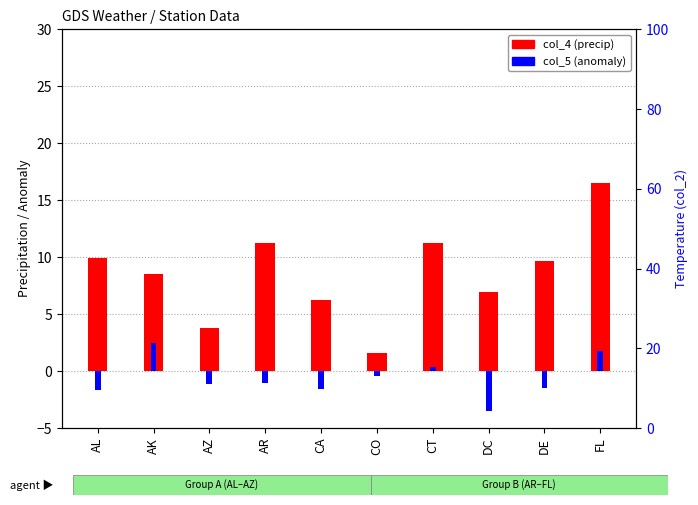

Reading left to right, what are all the values shown in this chart?

col_4 (precip): AL=9.9	AK=8.6	AZ=3.8	AR=11.2	CA=6.3	CO=1.6	CT=11.3	DC=7.0	DE=9.7	FL=16.5
col_5 (anomaly): AL=-1.6	AK=2.4	AZ=-1.1	AR=-1.1	CA=-1.6	CO=-0.4	CT=0.3	DC=-3.5	DE=-1.4	FL=1.8